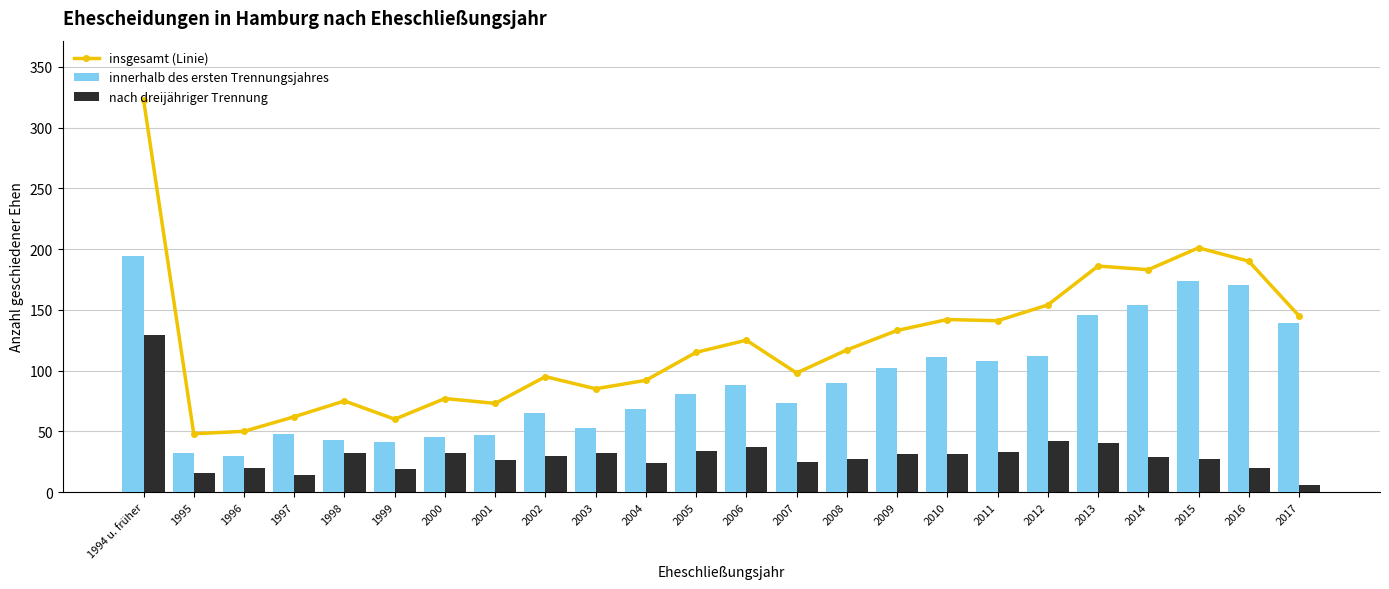

List the series in order of their overall mean, lowest first.

nach dreijähriger Trennung, innerhalb des ersten Trennungsjahres, insgesamt (Linie)